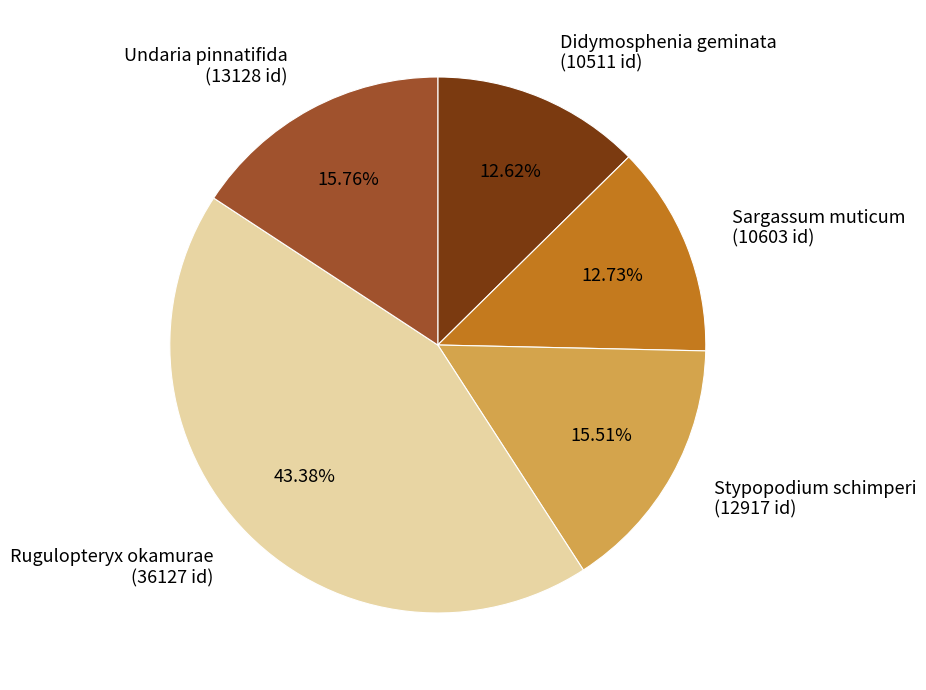

How many slices are in this pie chart?

5